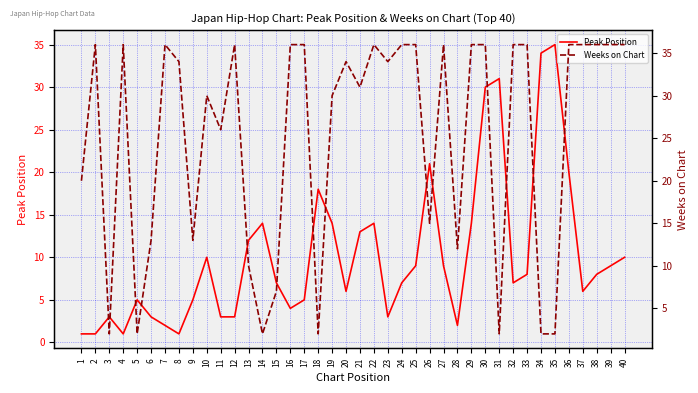

Reading left to right, transcribe all the data shown in this chart.

Peak Position: 1=1	2=1	3=3	4=1	5=5	6=3	7=2	8=1	9=5	10=10	11=3	12=3	13=12	14=14	15=7	16=4	17=5	18=18	19=14	20=6	21=13	22=14	23=3	24=7	25=9	26=21	27=9	28=2	29=14	30=30	31=31	32=7	33=8	34=34	35=35	36=20	37=6	38=8	39=9	40=10
Weeks on Chart: 1=20	2=36	3=2	4=36	5=2	6=13	7=36	8=34	9=13	10=30	11=26	12=36	13=10	14=2	15=7	16=36	17=36	18=2	19=30	20=34	21=31	22=36	23=34	24=36	25=36	26=15	27=36	28=12	29=36	30=36	31=2	32=36	33=36	34=2	35=2	36=36	37=36	38=36	39=36	40=36